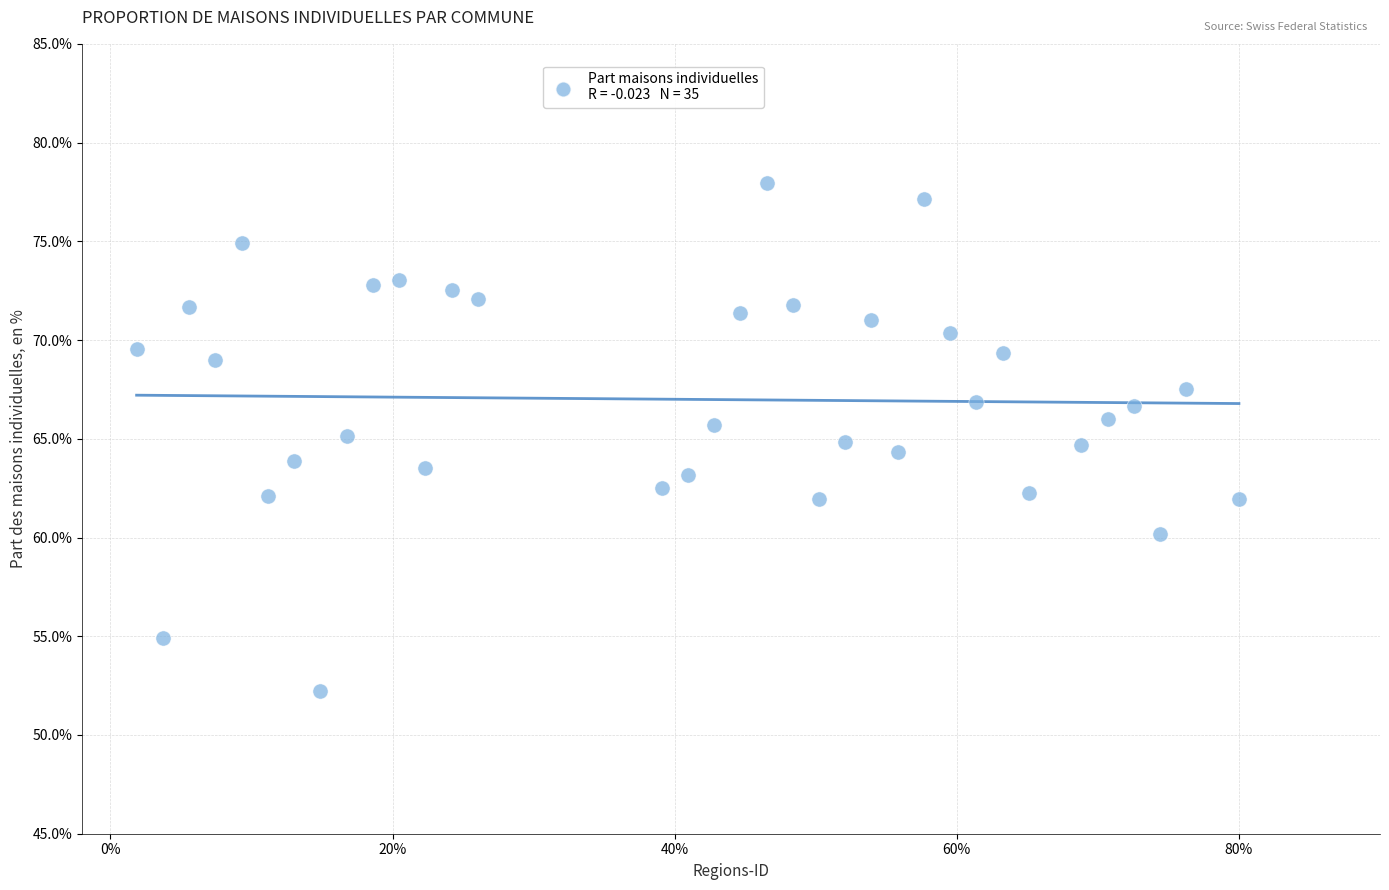

What is the range of X values (max minus min)?

78.1